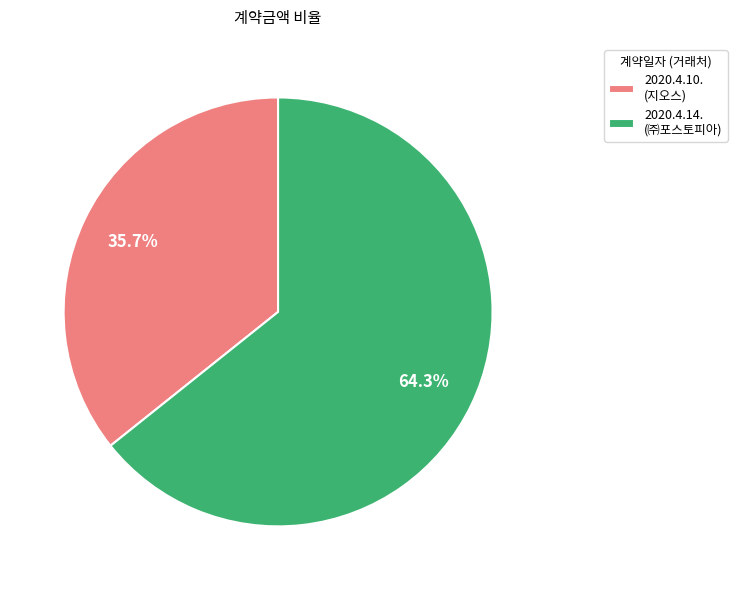

To the nearest percent, what is the difference between the largest and smallest slice percentages?

29%